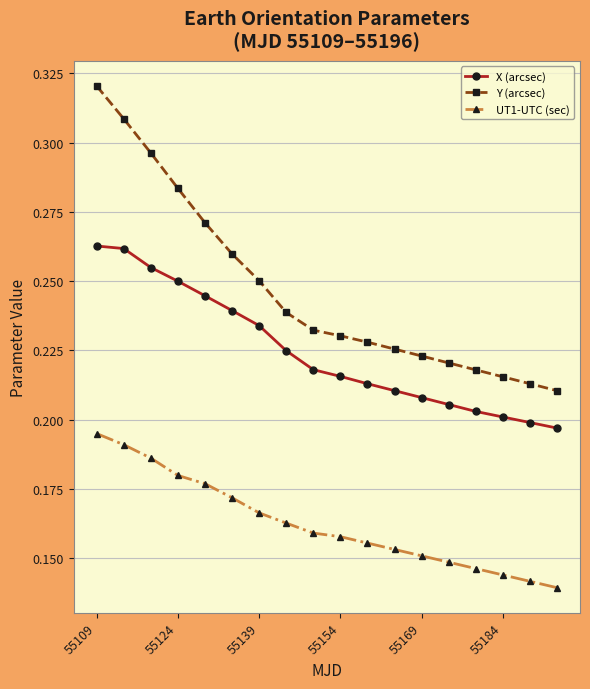

Rank the series by their average value, from highest to lowest.

Y (arcsec), X (arcsec), UT1-UTC (sec)